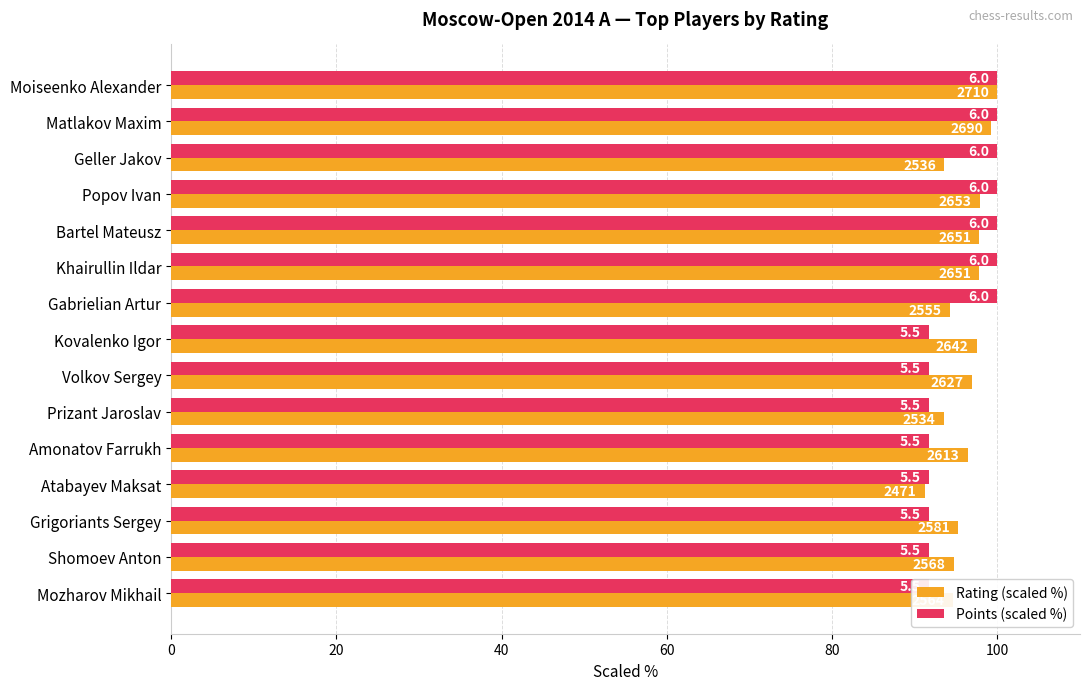

Between Bartel Mateusz and Khairullin Ildar, which series saw the biggest shift?

Rating (scaled %)